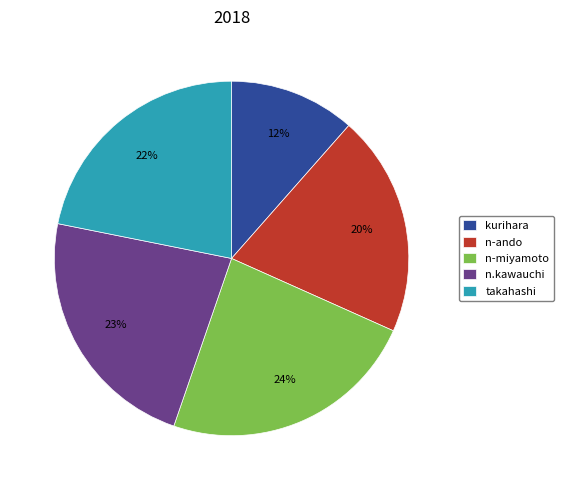

What is the smallest slice in the pie chart?

kurihara